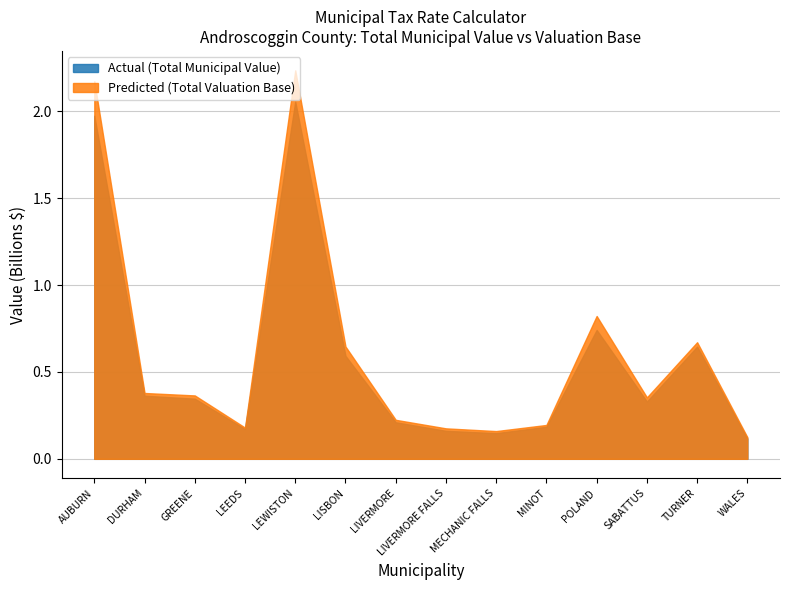

Reading right to left, what are all the values shown in this chart?

Actual: WALES=116672150	TURNER=645580372	SABATTUS=329755980	POLAND=741429750	MINOT=184424752	MECHANIC FALLS=147625287	LIVERMORE FALLS=161047000	LIVERMORE=210432455	LISBON=592504500	LEWISTON=2055380180	LEEDS=171406420	GREENE=346072460	DURHAM=363029800	AUBURN=1973954411
Predicted: WALES=124280628	TURNER=670774707	SABATTUS=353588880	POLAND=821779101	MINOT=194838994	MECHANIC FALLS=159622377	LIVERMORE FALLS=175311335	LIVERMORE=224370999	LISBON=646230737	LEWISTON=2235014452	LEEDS=179640840	GREENE=364727762	DURHAM=378754660	AUBURN=2172507651